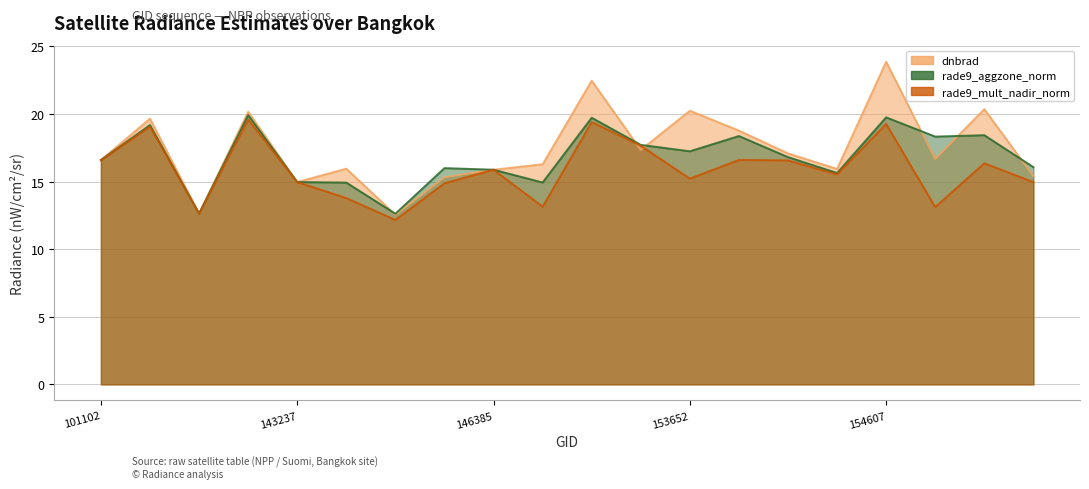

Between 154213 and 153652, which is larger?

153652